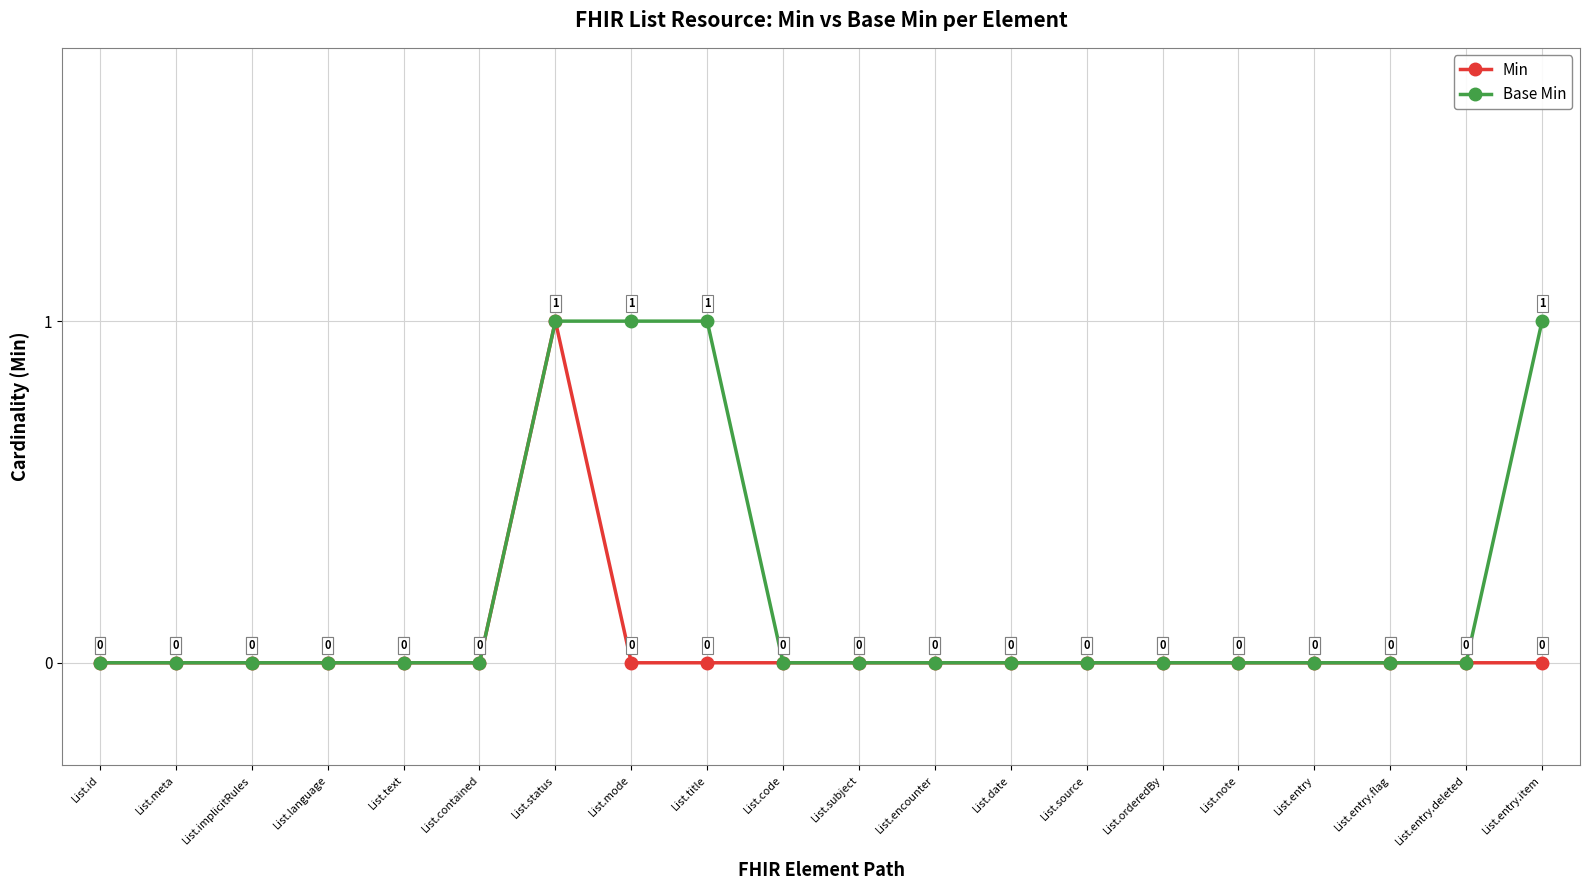

Reading right to left, list all the values displayed in this chart.

Min: 0	0	0	0	0	0	0	0	0	0	0	0	0	1	0	0	0	0	0	0
Base Min: 1	0	0	0	0	0	0	0	0	0	0	1	1	1	0	0	0	0	0	0